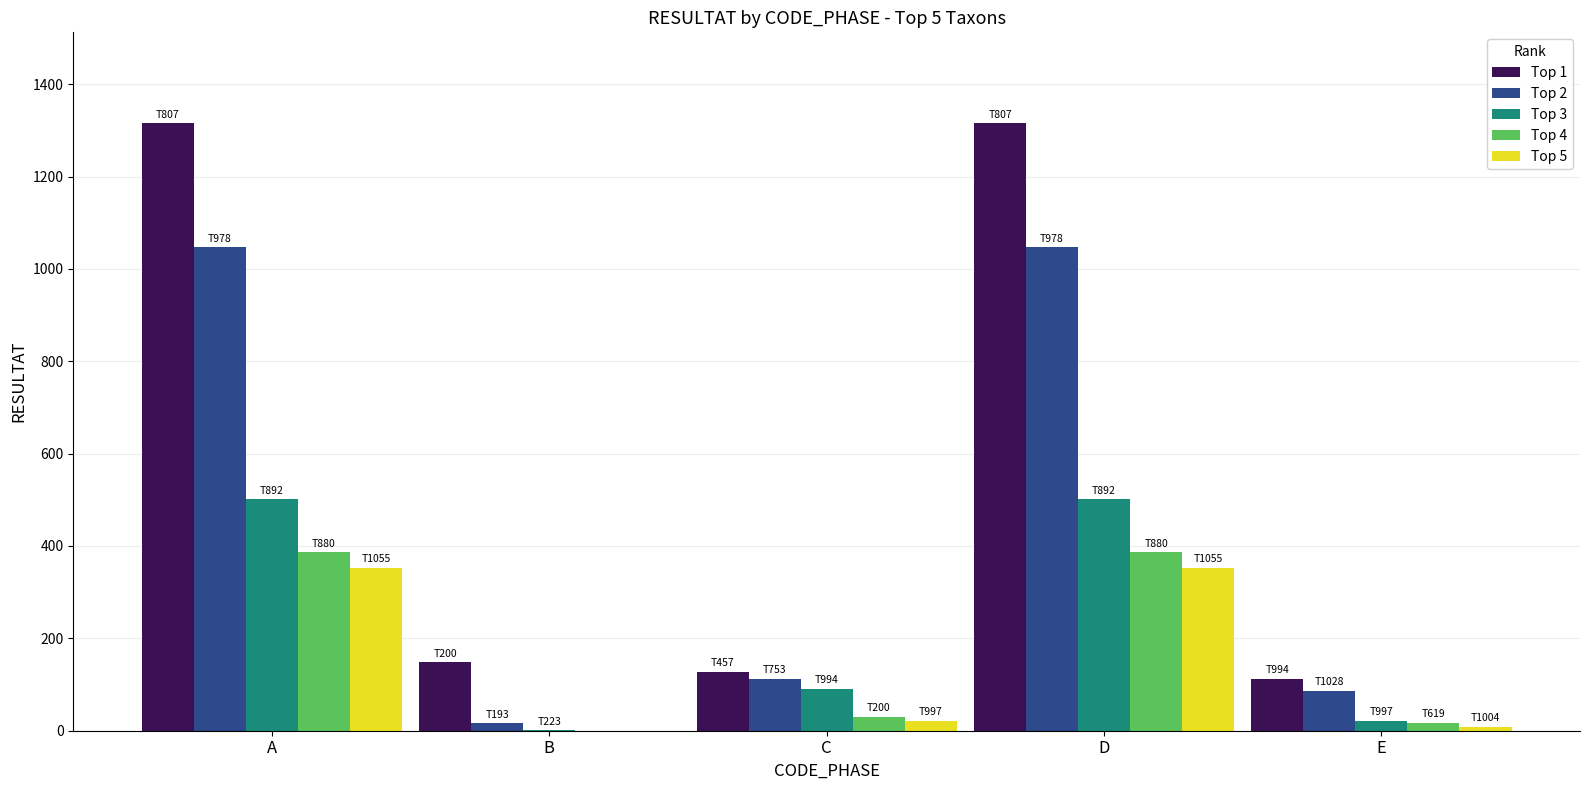

What are all the series names shown in the legend?

Top 1, Top 2, Top 3, Top 4, Top 5